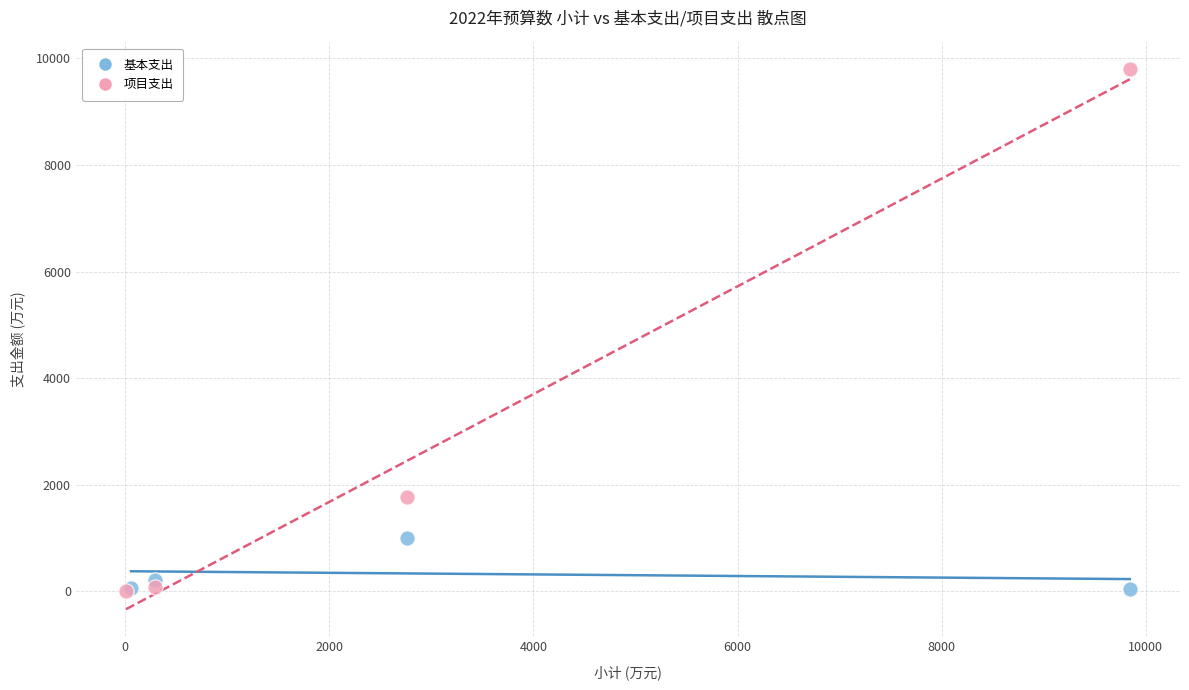

What are all the series names shown in the legend?

基本支出, 项目支出